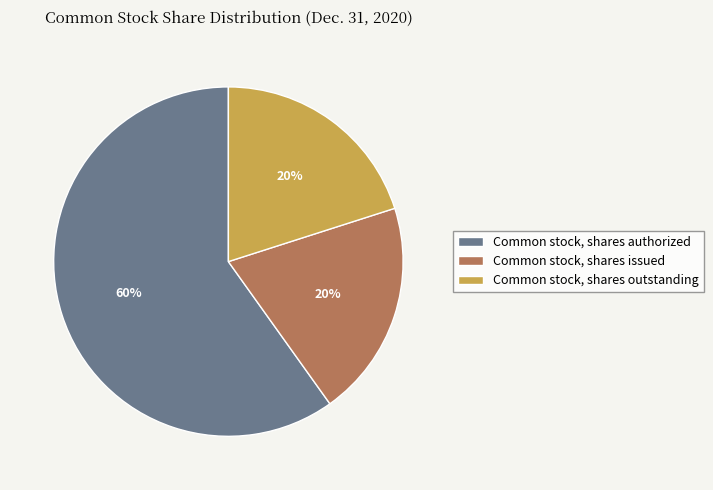

To the nearest percent, what is the difference between the largest and smallest slice percentages?

40%